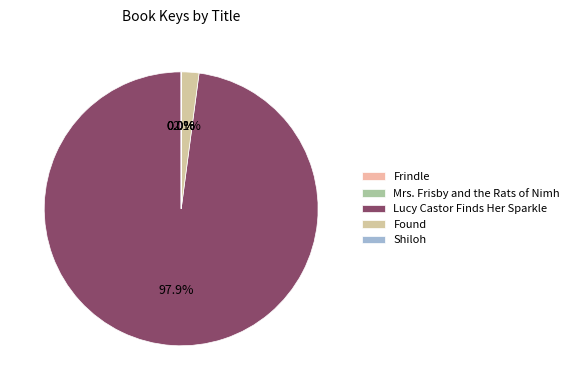

What percentage is the Lucy Castor Finds Her Sparkle slice, to the nearest percent?

98%